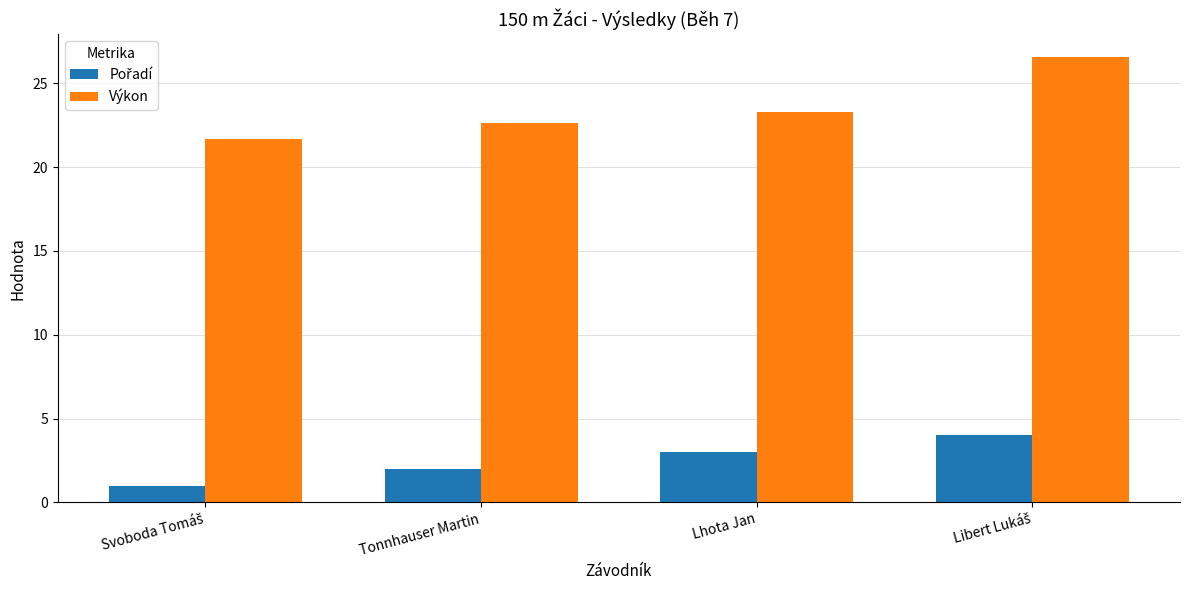

Which series has the widest spread of values?

Výkon